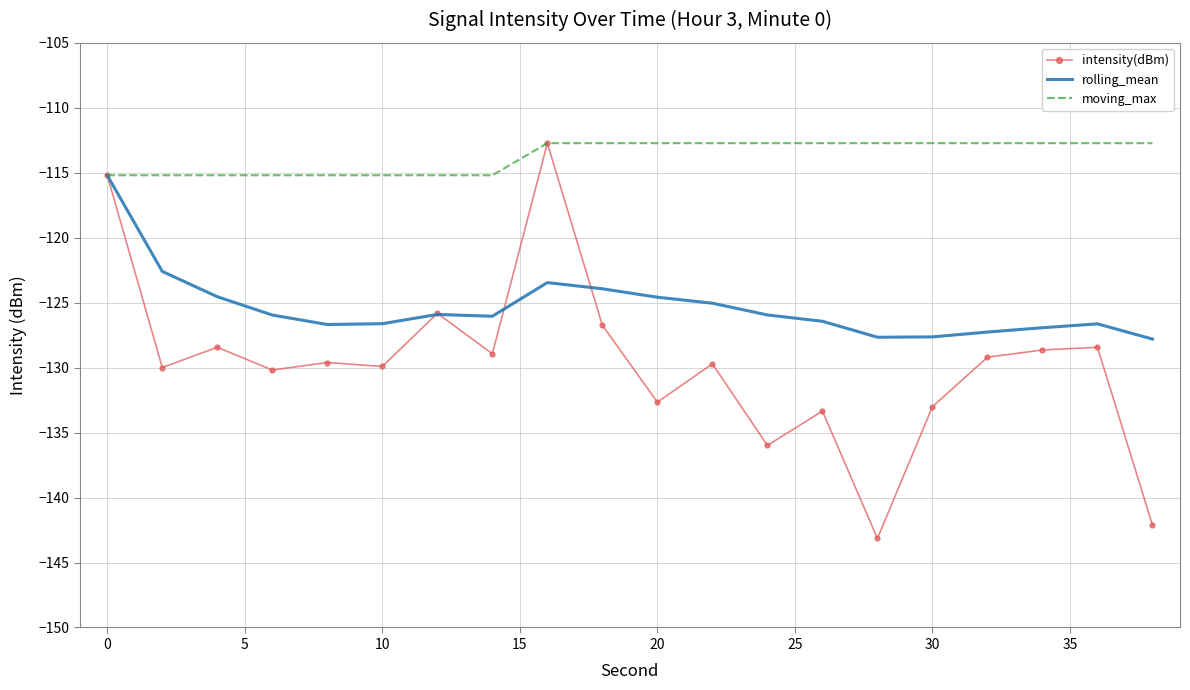

What is the greatest value displayed?

-112.7